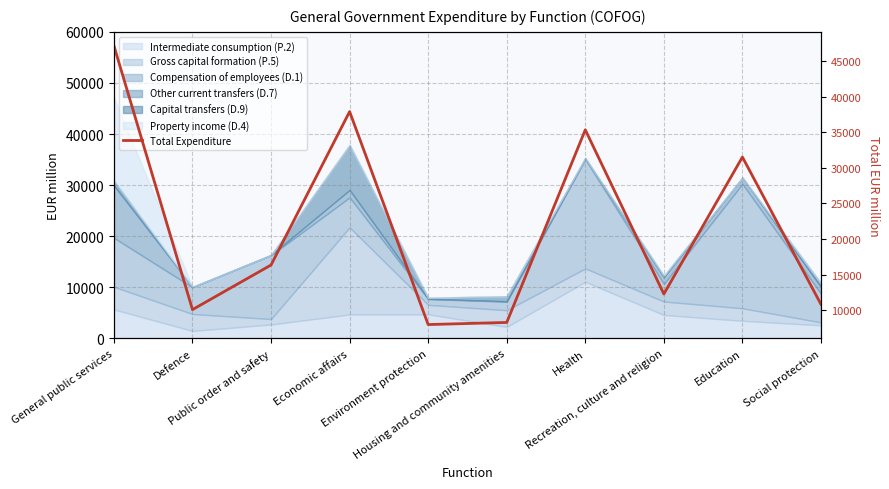

Reading left to right, transcribe all the data shown in this chart.

General public services=47129	Defence=10082	Public order and safety=16348	Economic affairs=37889	Environment protection=7984	Housing and community amenities=8281	Health=35329	Recreation, culture and religion=12278	Education=31504	Social protection=10828